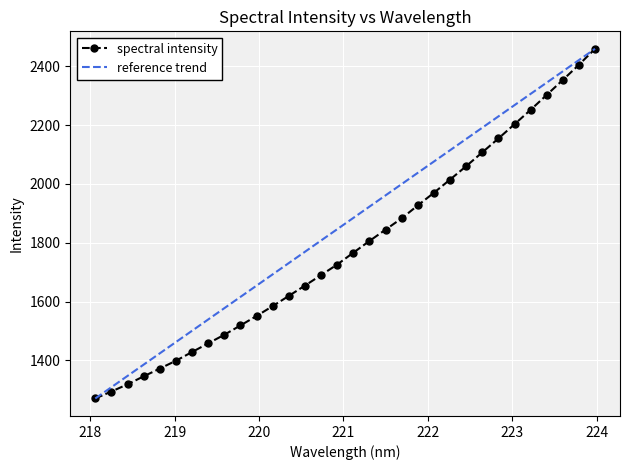

Reading right to left, transcribe all the data shown in this chart.

2459.1	2404.8	2353.2	2302.4	2251.6	2202.7	2154.3	2107.1	2060.2	2014.7	1970.0	1927.0	1883.0	1844.7	1806.1	1766.3	1726.1	1690.2	1654.5	1619.5	1584.8	1551.2	1519.0	1487.4	1458.1	1428.7	1399.1	1372.4	1346.0	1318.9	1294.4	1270.7